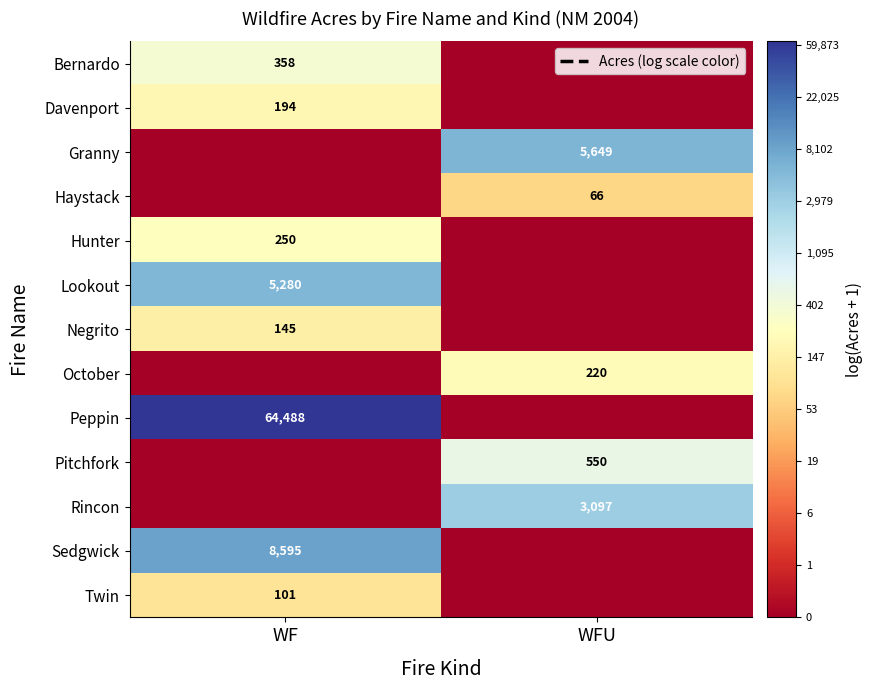

Is the value of Granny at WFU greater than the value of Rincon at WFU?

Yes